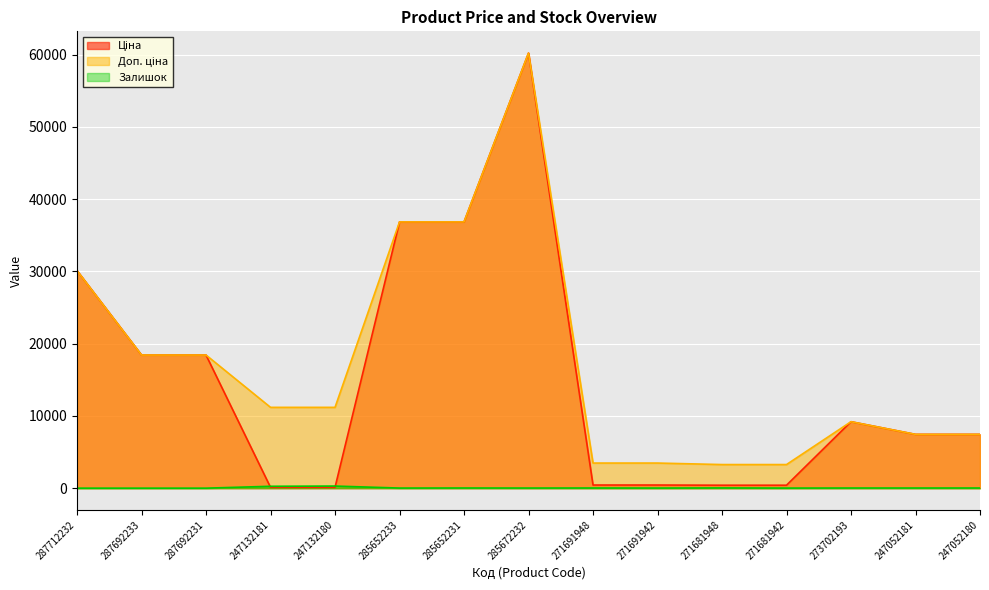

Where is Доп. ціна nearest to the value 31735?

287712232